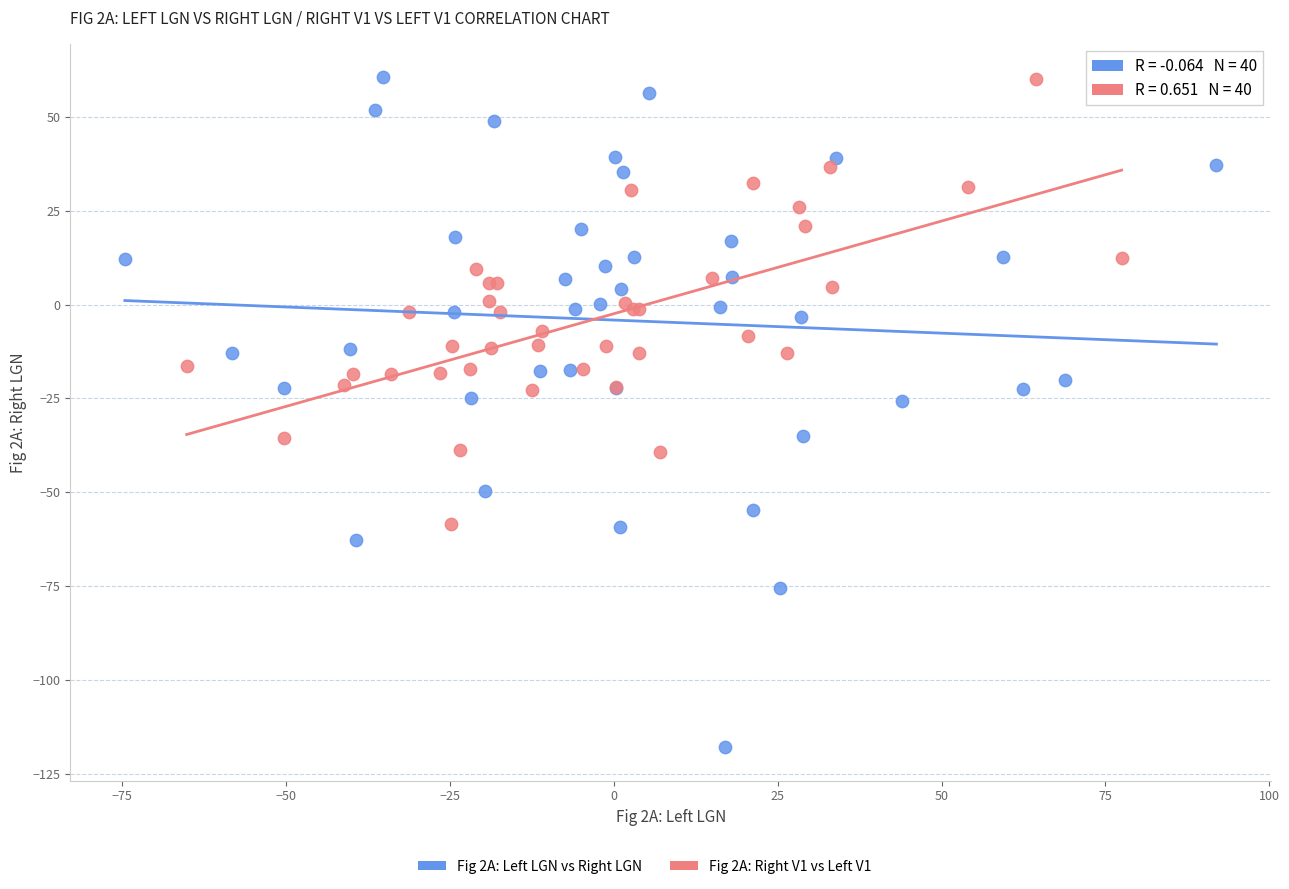

Which series has the widest spread of Y values?

Fig 2A: Left LGN vs Right LGN